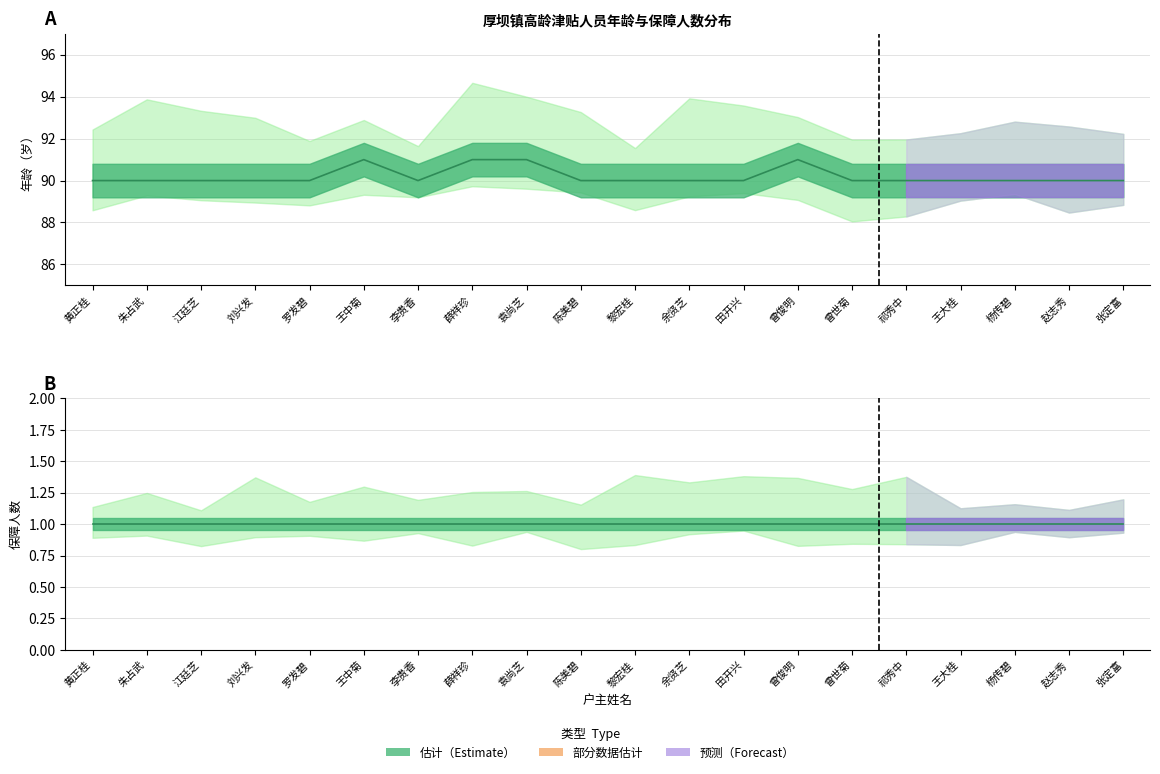

The chart shows a value of 160 at 曾世菊. True or false?

False